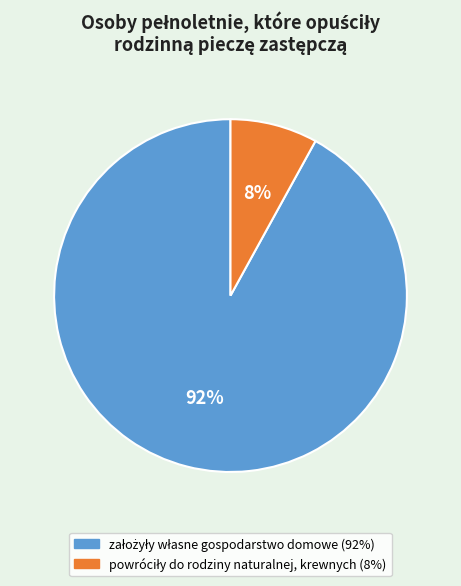

To the nearest percent, what is the difference between the largest and smallest slice percentages?

84%